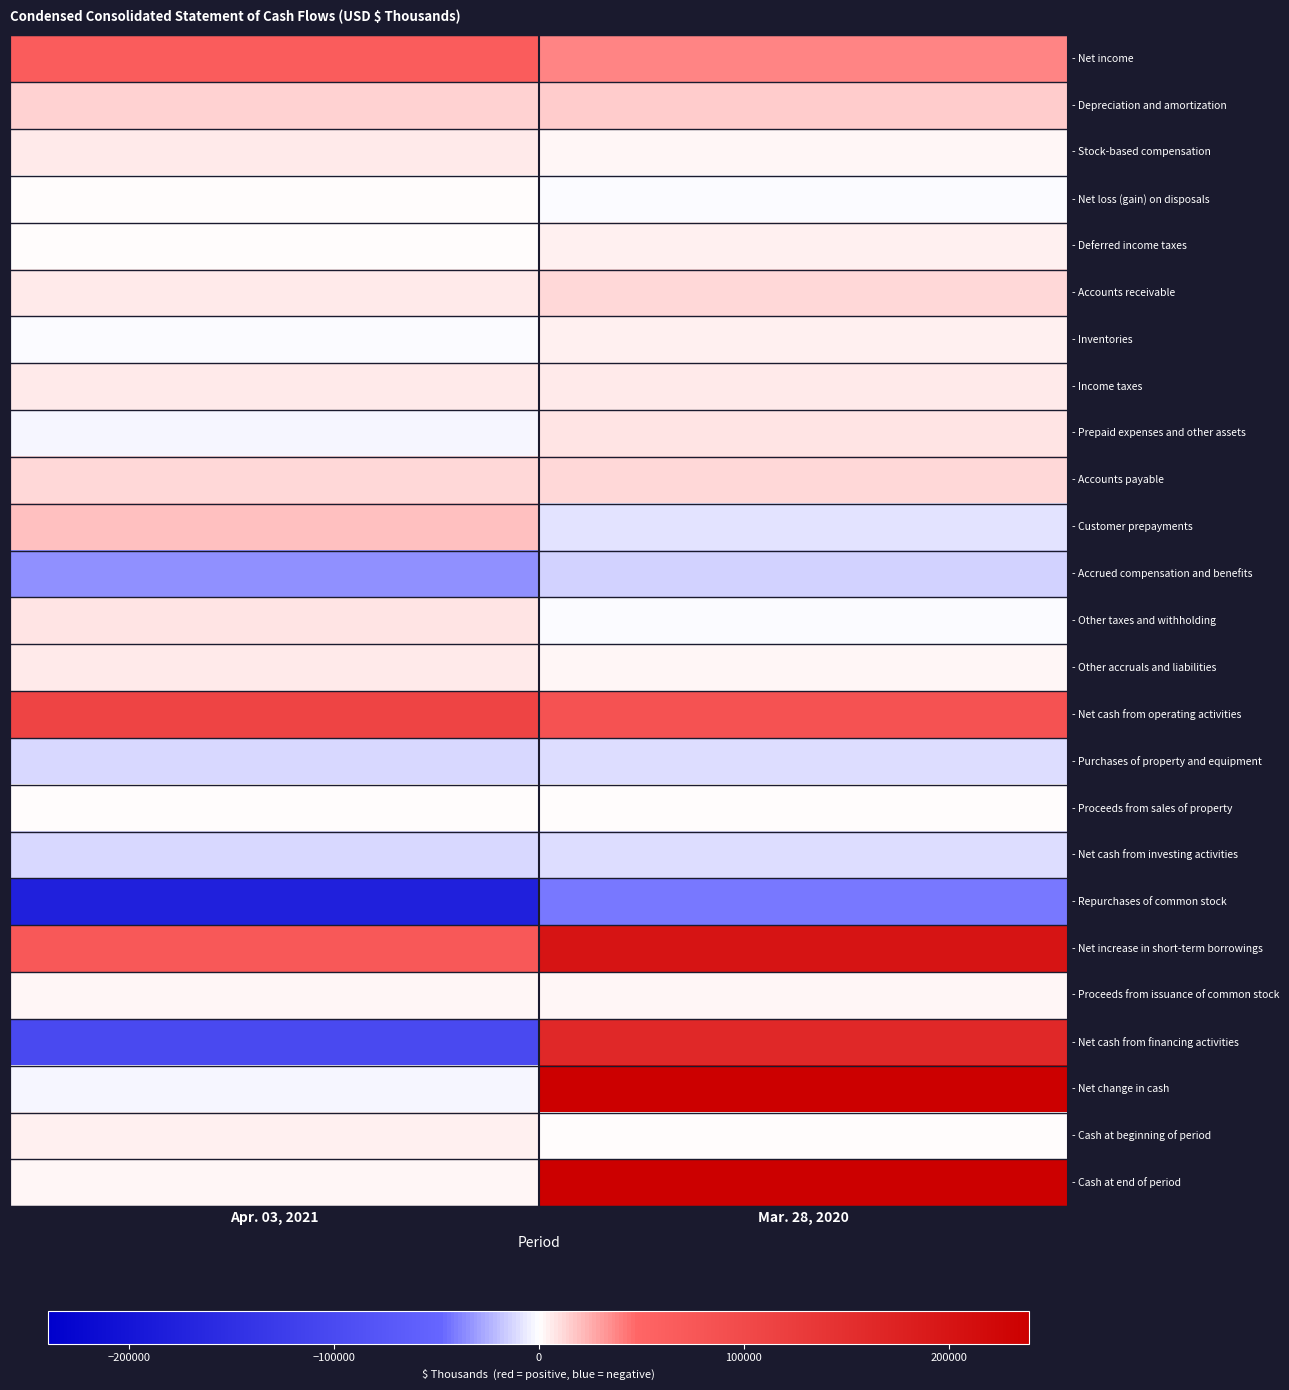

Which series has the largest total across all categories?

- Net increase in short-term borrowings